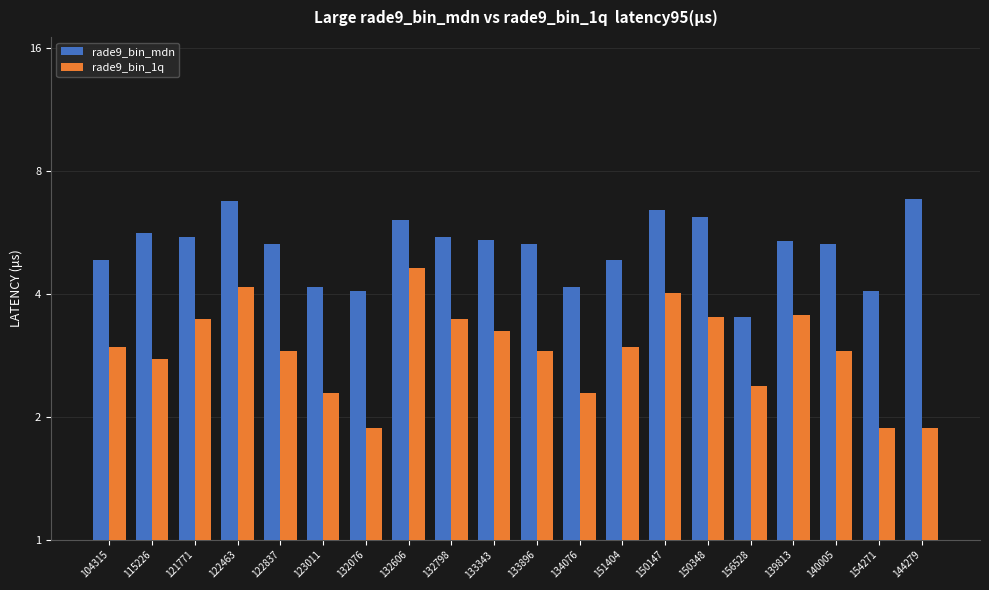

Is the value of rade9_bin_mdn at 150147 greater than the value of rade9_bin_1q at 123011?

Yes